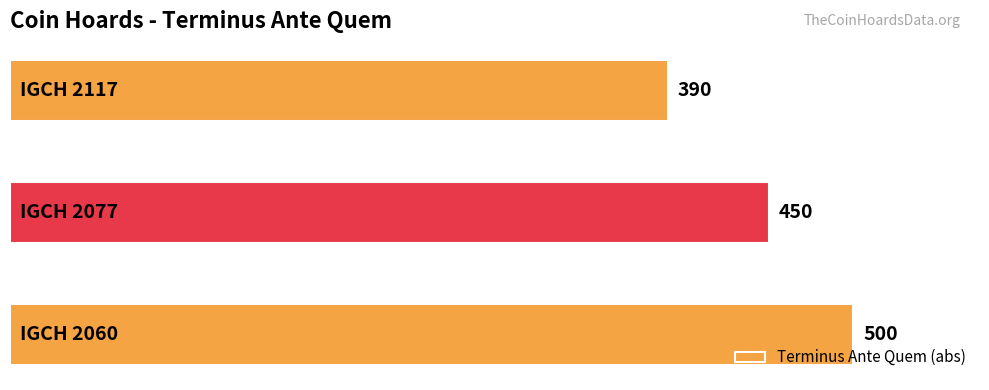

Are the bars grouped side by side (vs. stacked)?

No